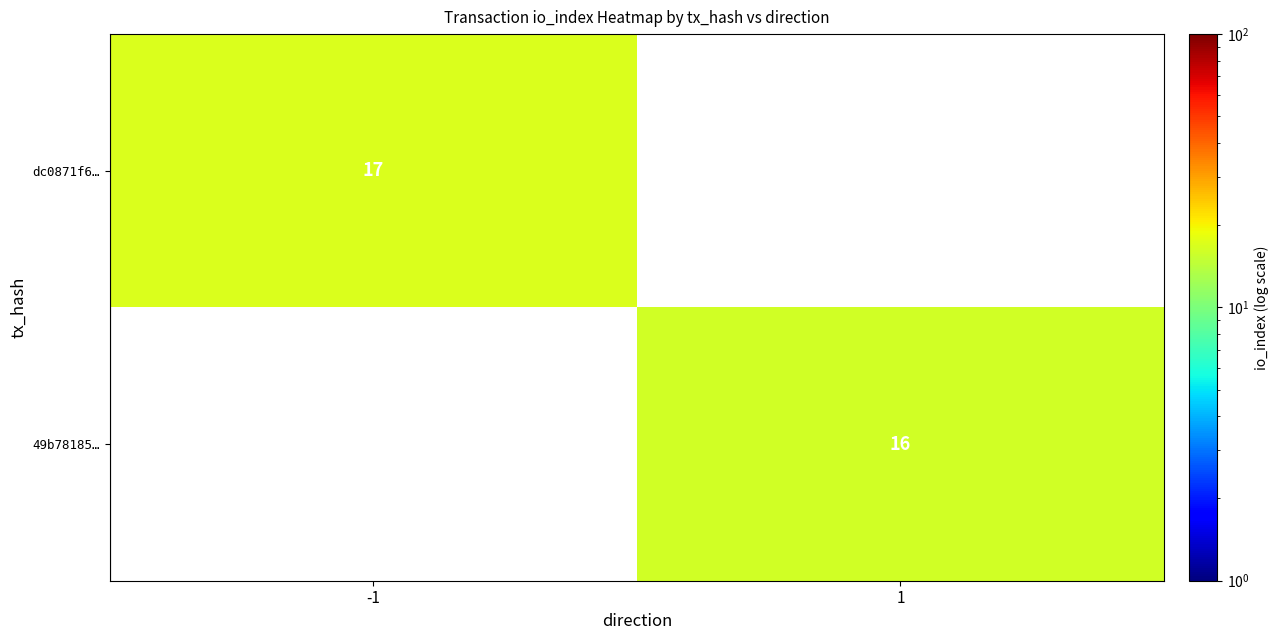

At how many categories does at least one series exceed 16?

1